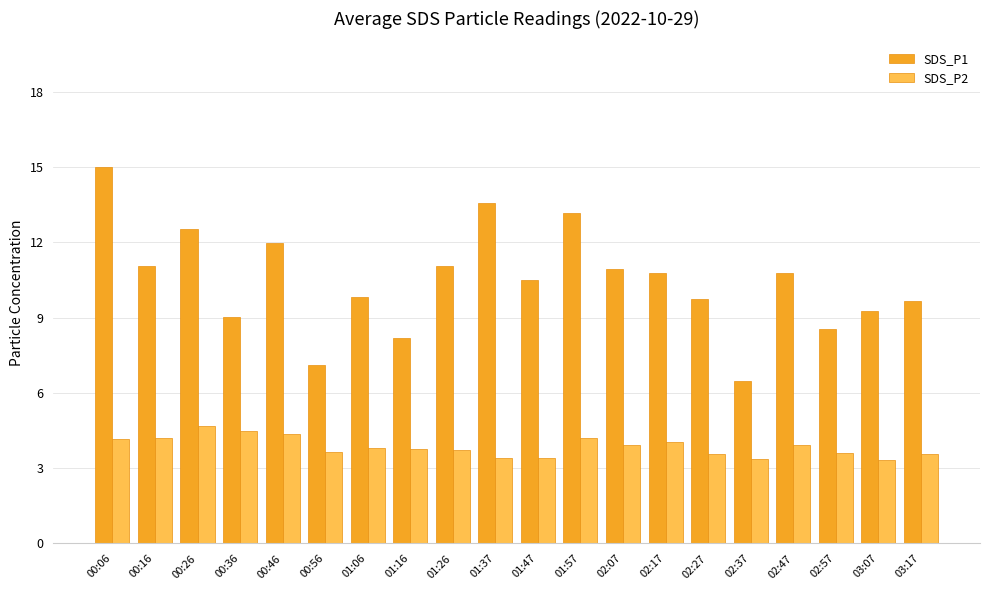

At which category is the sum across all series the highest?

00:06